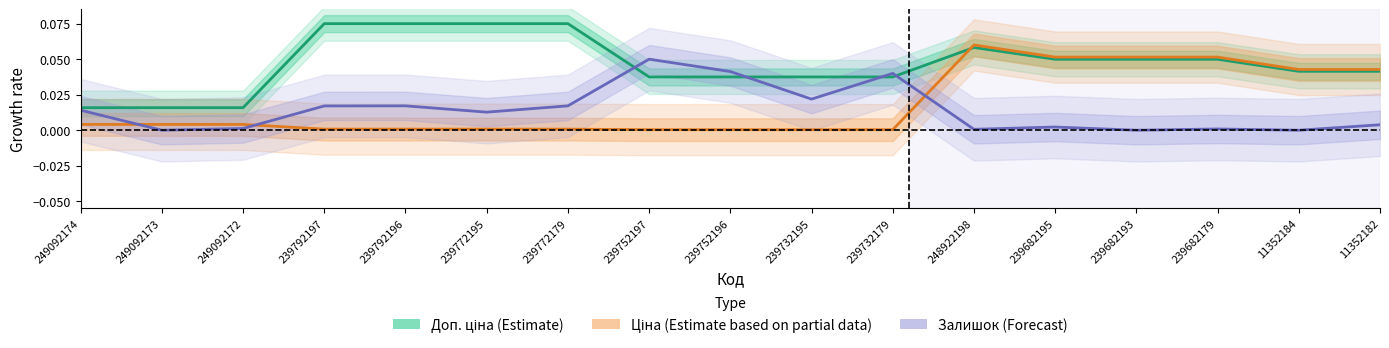

Reading left to right, extract all data points from this chart.

Доп. ціна (Estimate): 0.0	0.0	0.0	0.1	0.1	0.1	0.1	0.0	0.0	0.0	0.0	0.1	0.0	0.0	0.0	0.0	0.0
Ціна (Estimate based on partial data): 0.0	0.0	0.0	0.0	0.0	0.0	0.0	0.0	0.0	0.0	0.0	0.1	0.1	0.1	0.1	0.0	0.0
Залишок (Forecast): 0.0	0.0	0.0	0.0	0.0	0.0	0.0	0.1	0.0	0.0	0.0	0.0	0.0	0.0	0.0	0.0	0.0